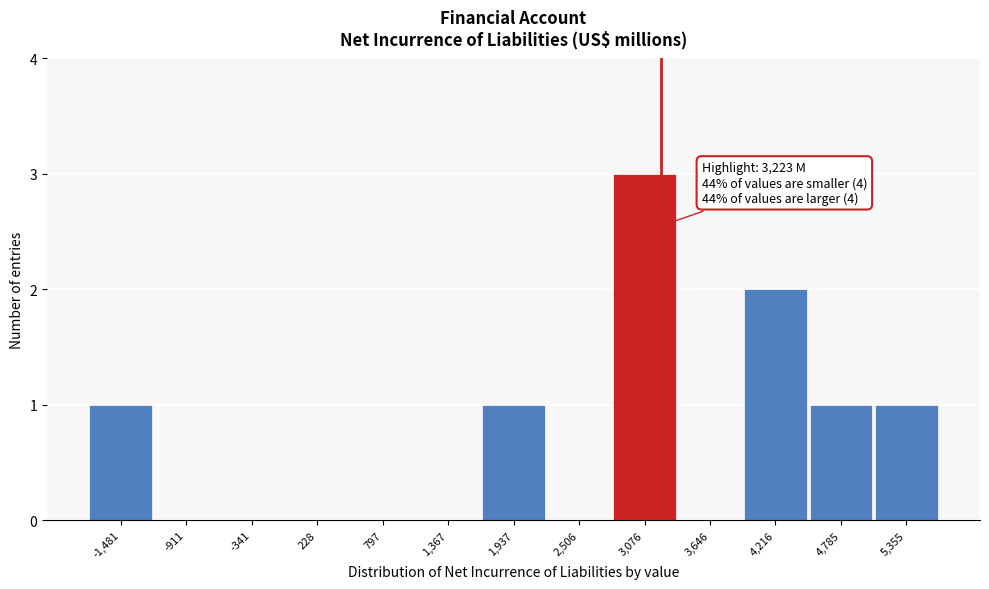

Over which range of the x-axis is the bar tallest?

2800 to 3400